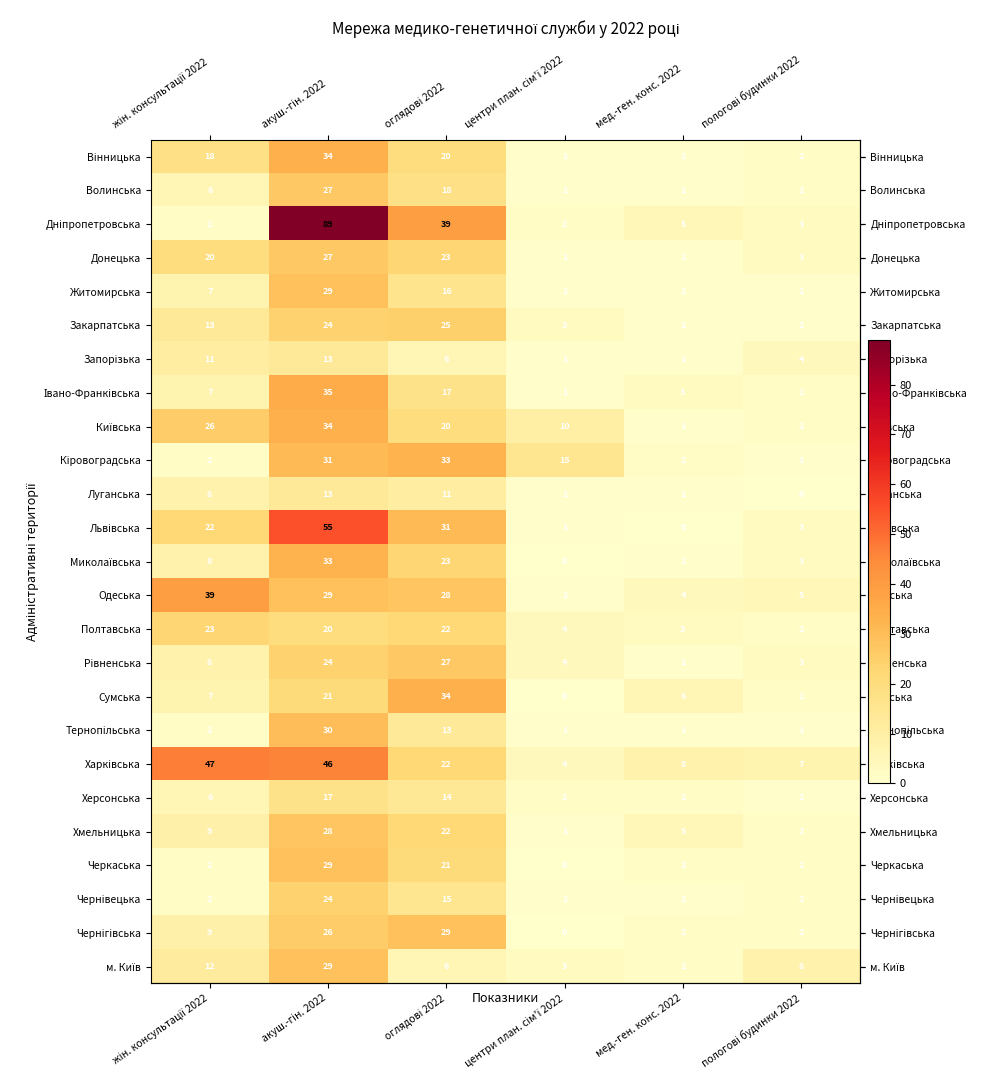

What is the total value across all series at мед.-ген. конс. 2022?

56